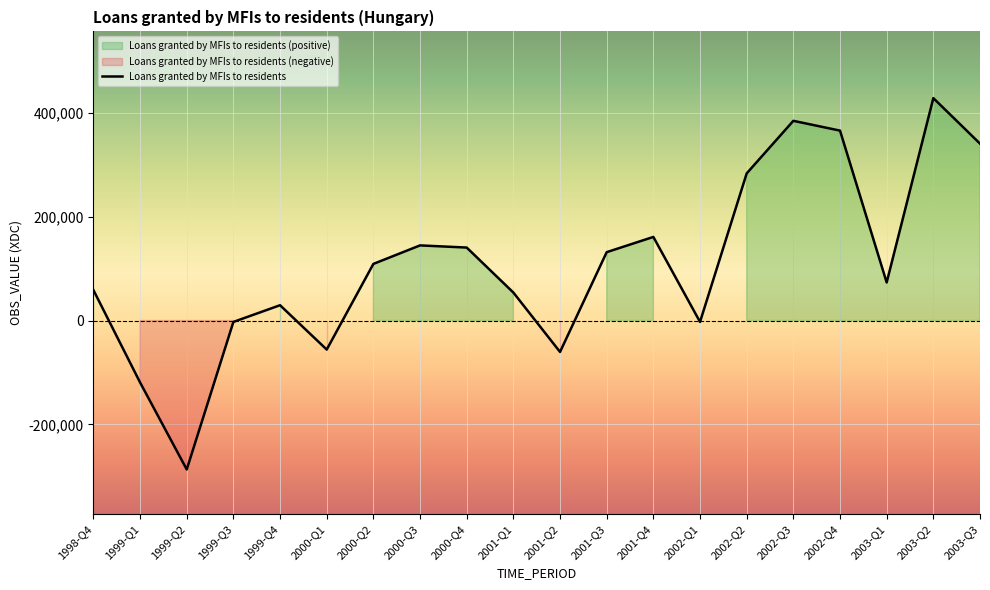

What is the smallest value displayed?

-286909